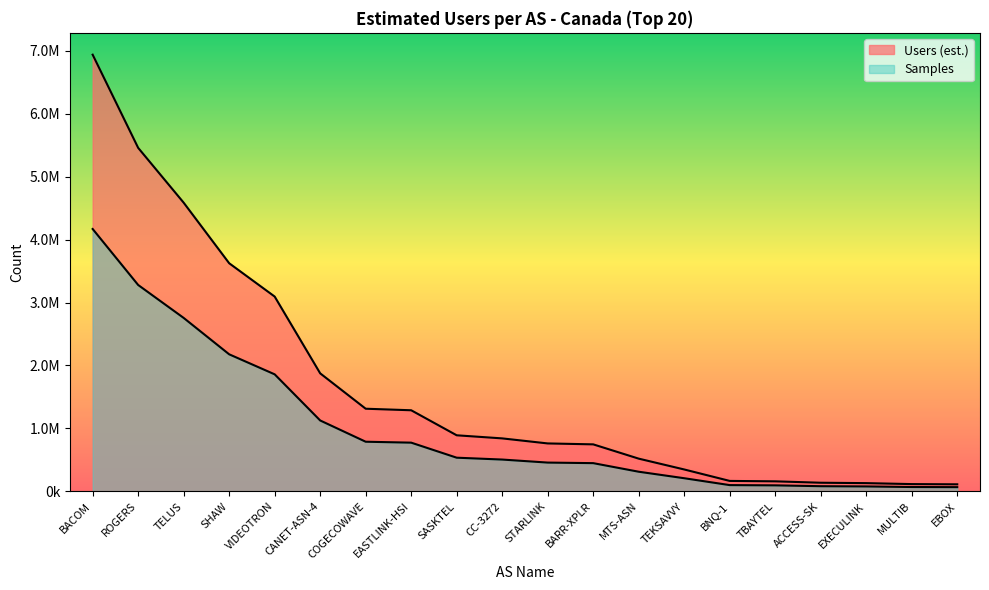

At how many categories does at least one series exceed 4999067?

2